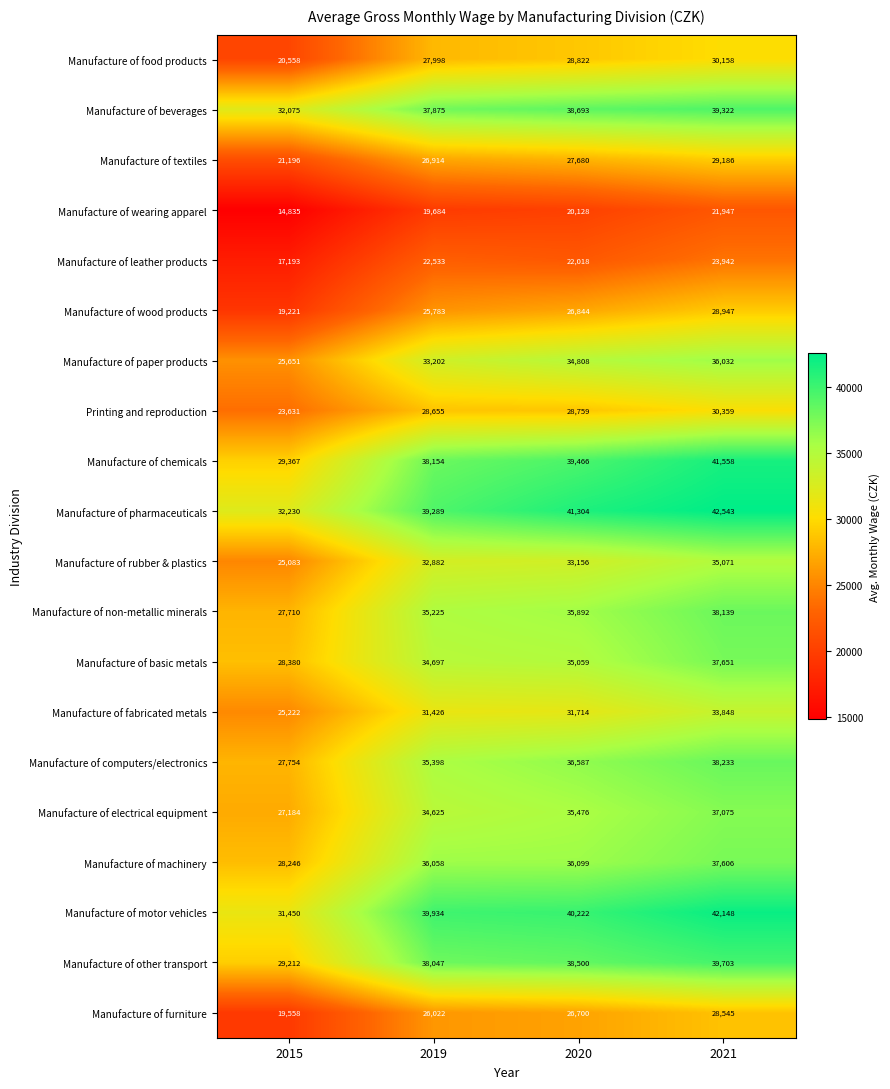

How many values in the Printing and reproduction series are below 28759?

2